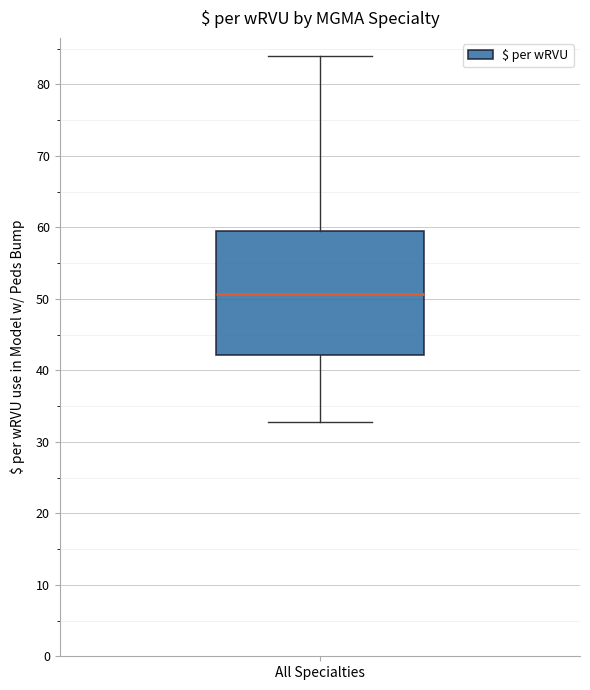

Read this box plot against the y-axis: the position of the median line, the range covered by the box, and the ends of both whiskers. The values are not printed on the chart, so give them approximately, as read against the axis.

median 51, box 42 to 59, whiskers 33 to 84